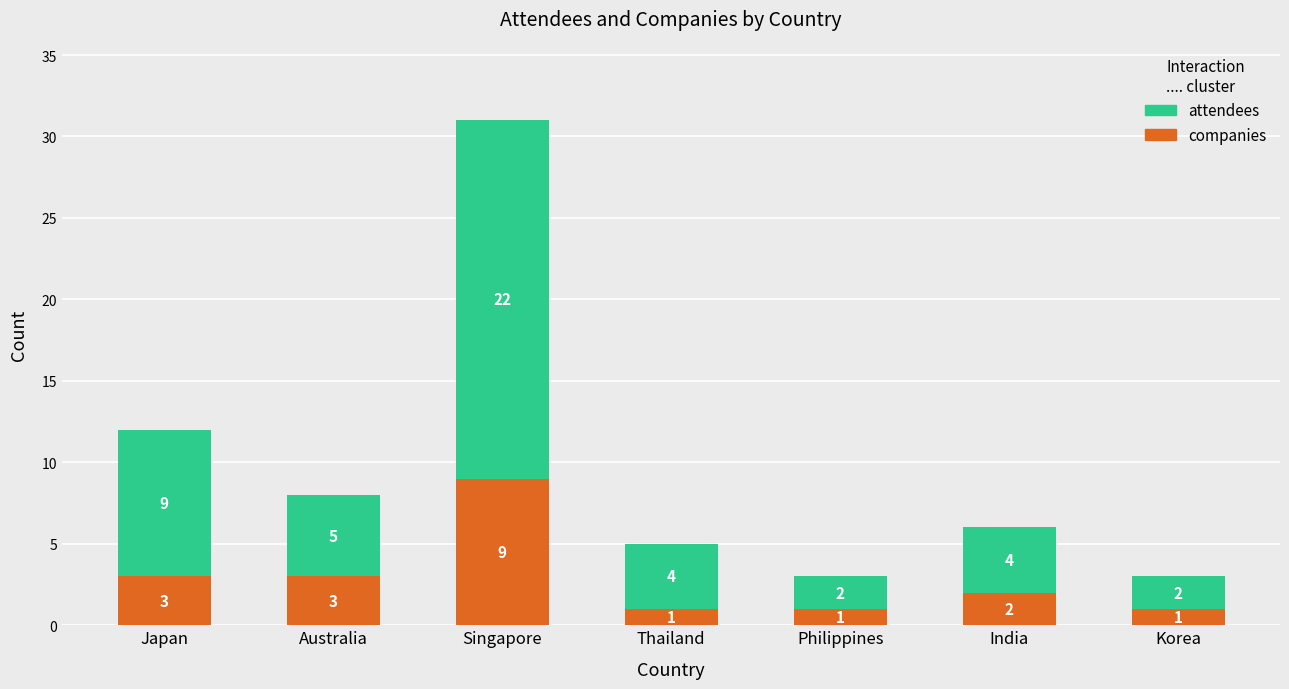

What is the difference between the maximum and minimum values in the companies series?

8